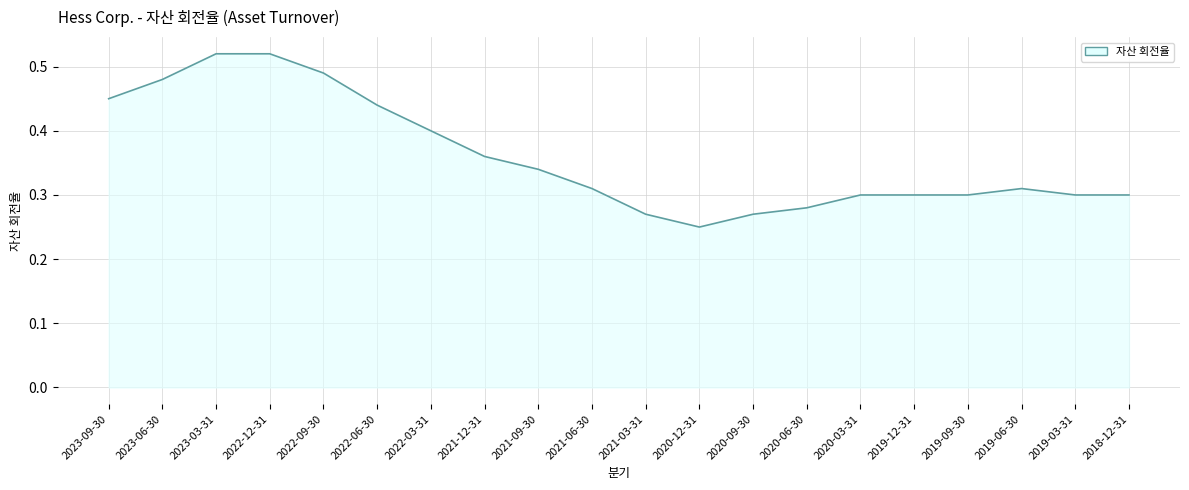

What position from the right is 2022-06-30?

15